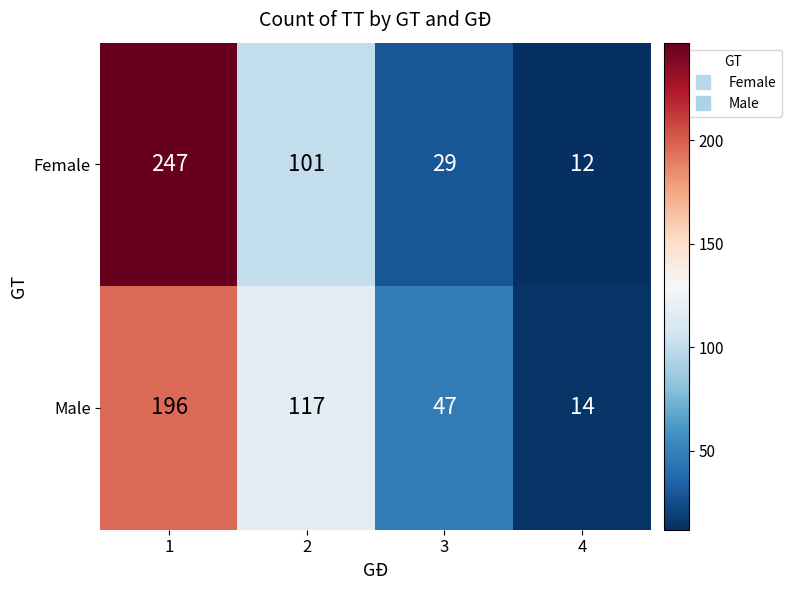

What is the highest value of the Female series?

247